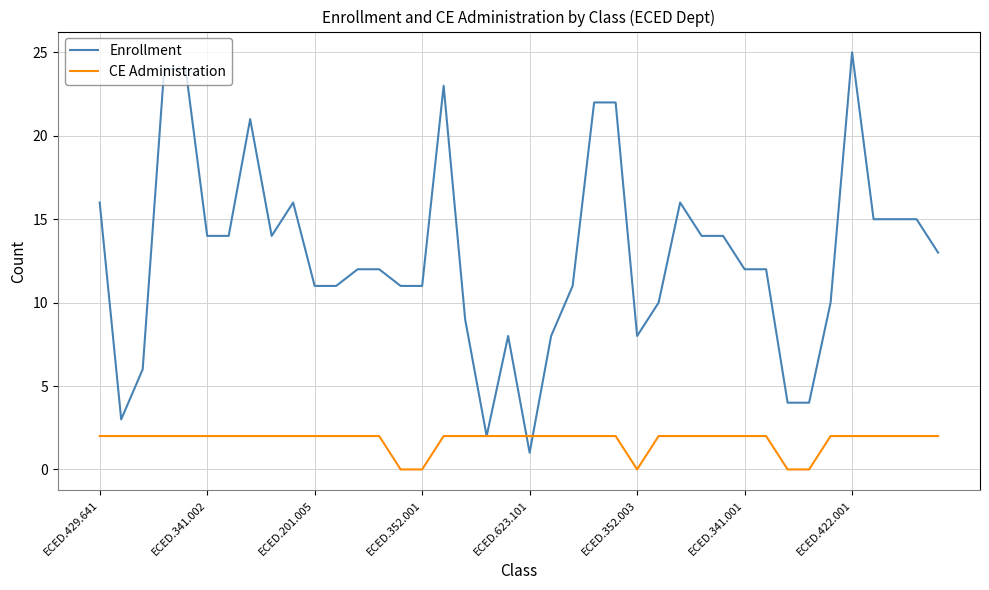

Which series has the largest range (max minus min)?

Enrollment